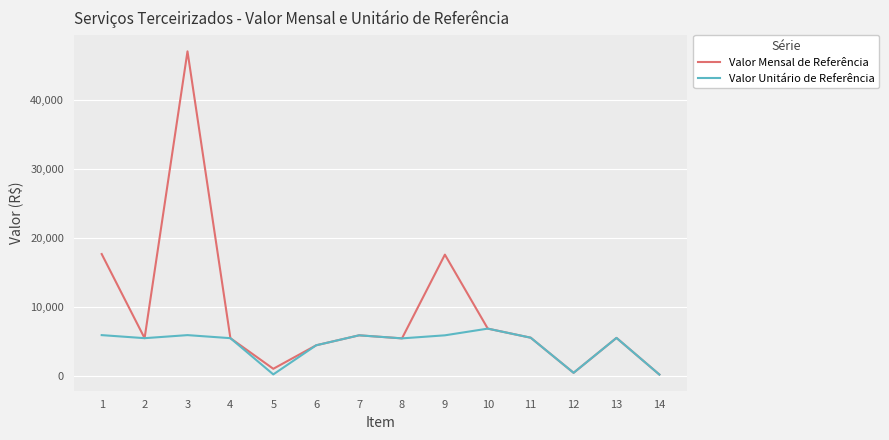

What is the difference between the Valor Unitário de Referência values at 6 and 11?

1101.5